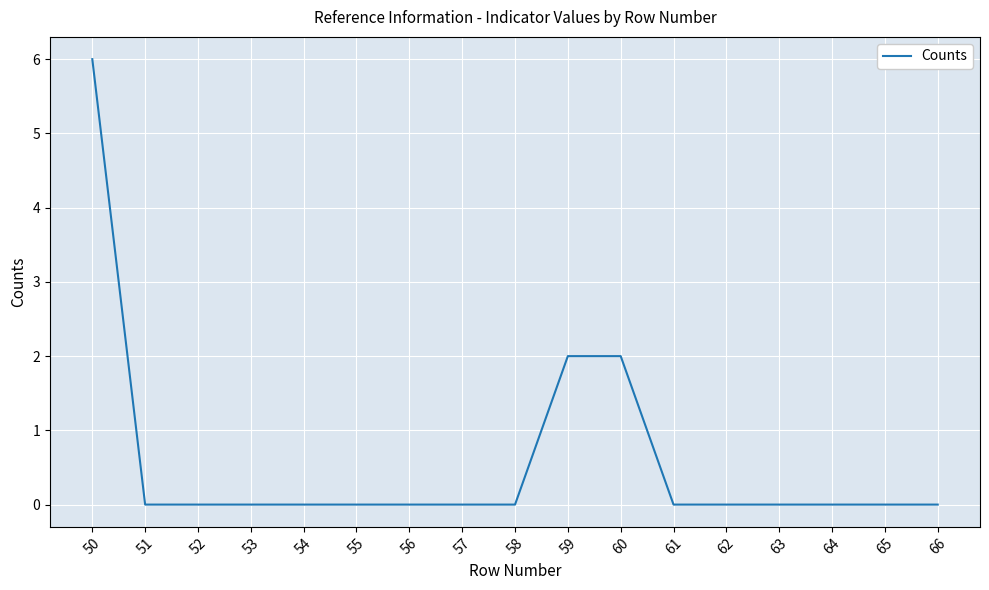

What is the maximum value shown in the chart?

6